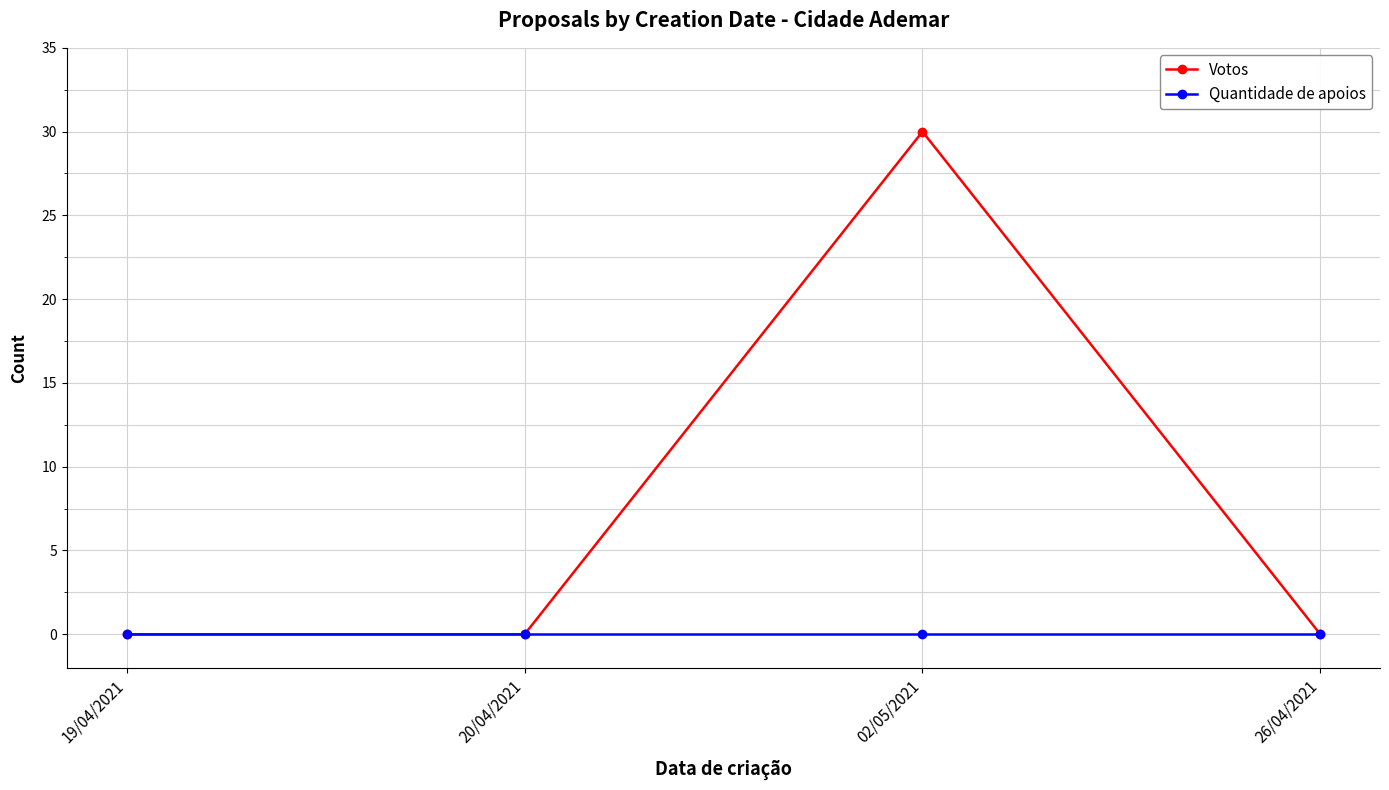

What is the difference between the maximum and second lowest values in the Votos series?

30